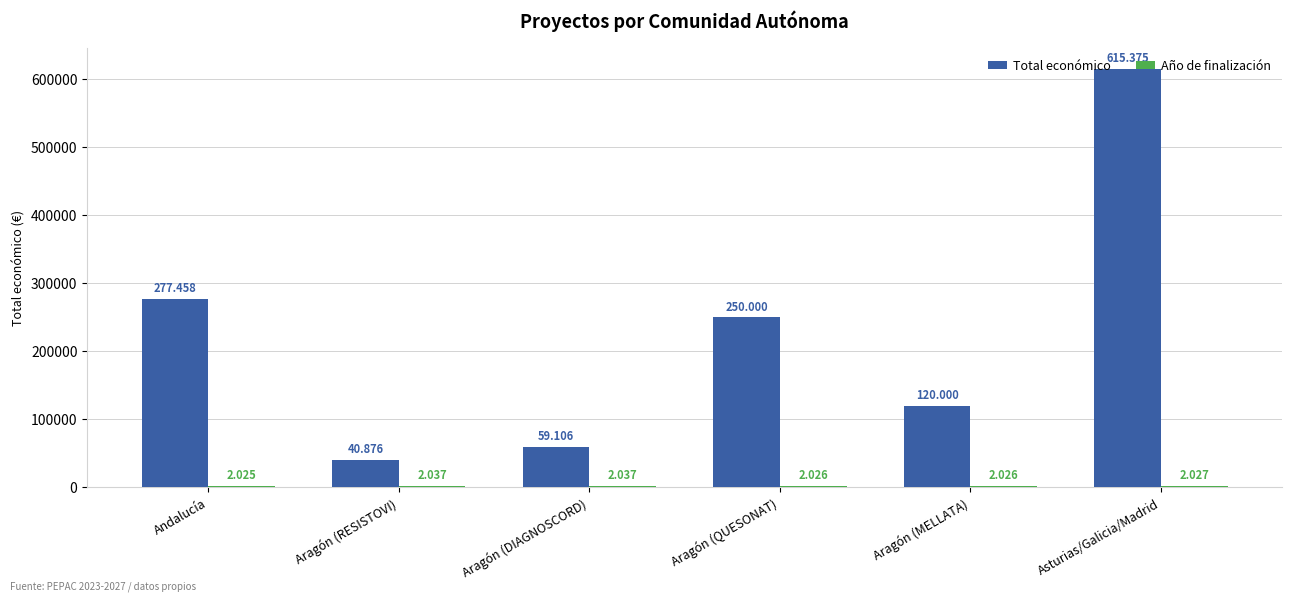

How many bars are there in each group?

2